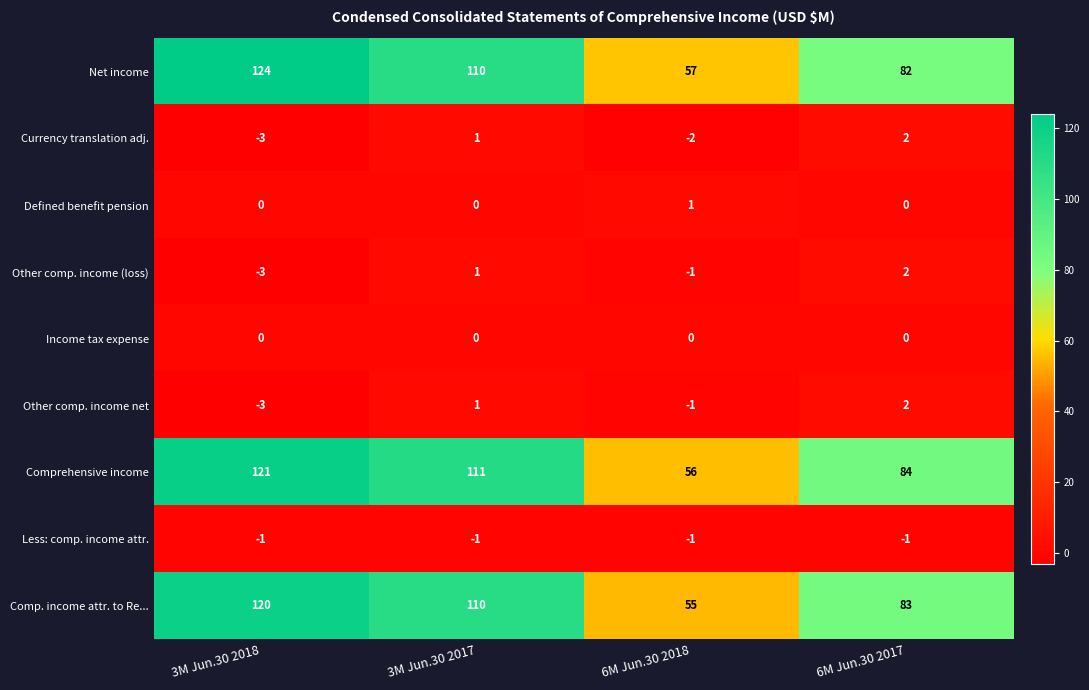

How many Comprehensive income values are between 84 and 121?

3